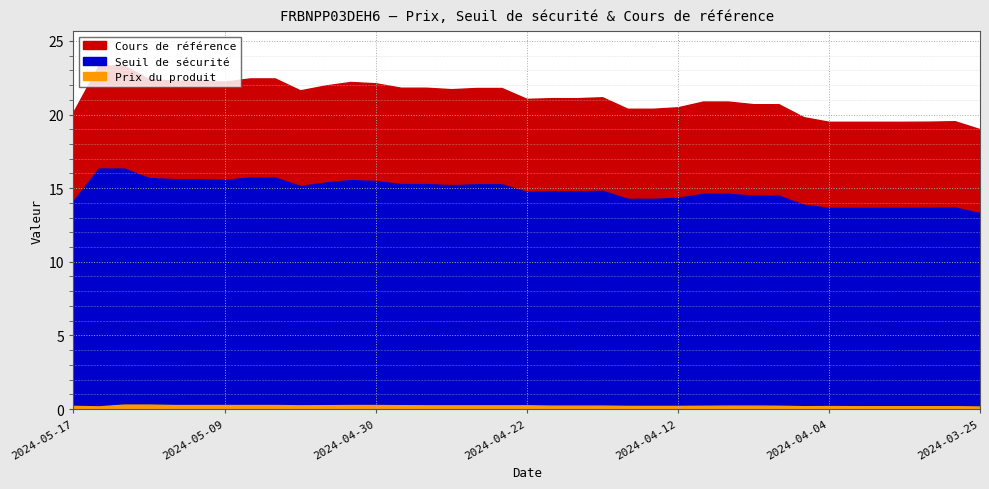

Does the chart display data point markers on the line(s)?

No